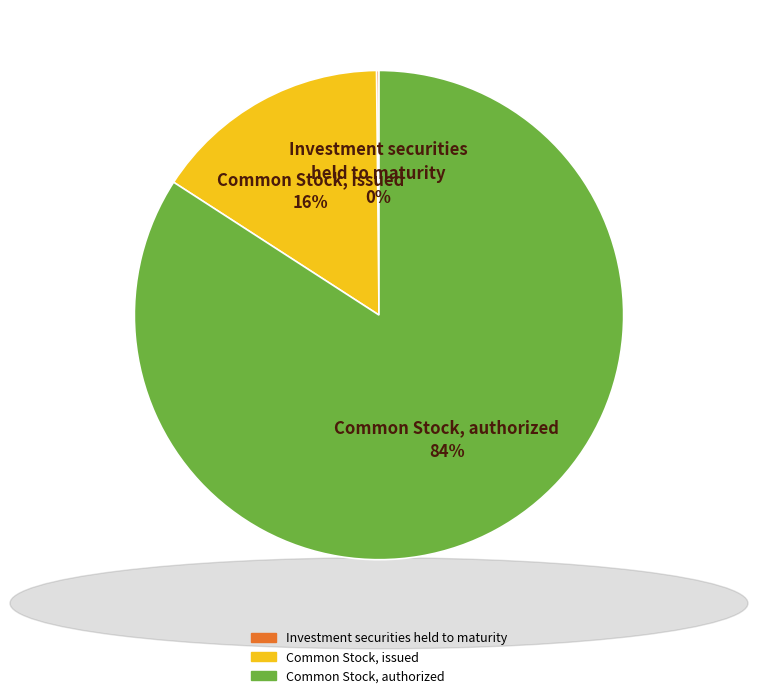

Does any single category account for the majority?

Yes